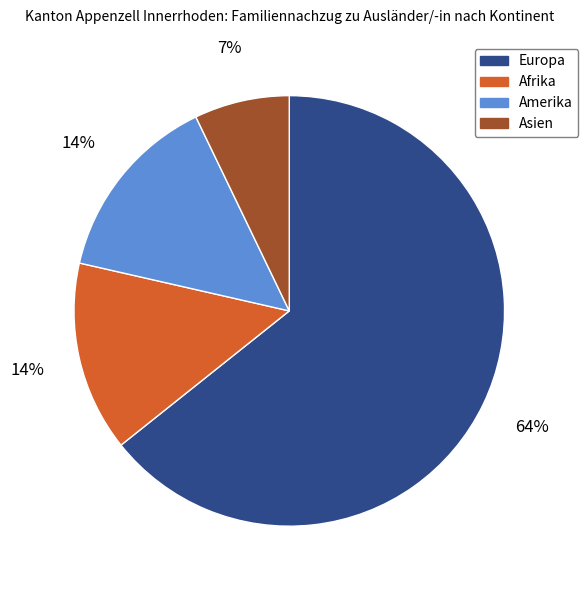

Does any single category account for the majority?

Yes